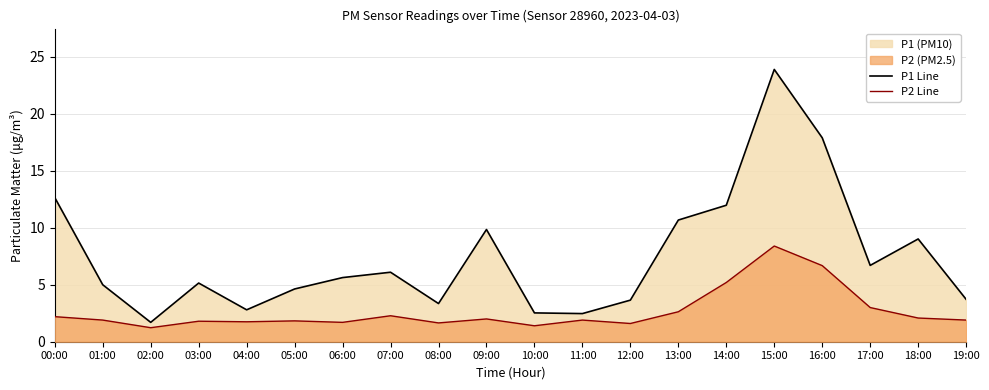

Which series changed the most between 09:00 and 14:00?

P2 Line